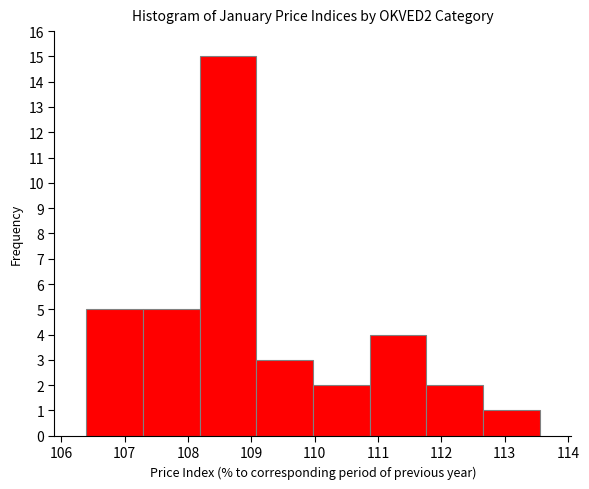

How tall is the bar that spans 107.3 to 108.2 on the x-axis? Neither the bar edges nor the heights are printed on the chart, so give them approximately, as read against the axes.

5